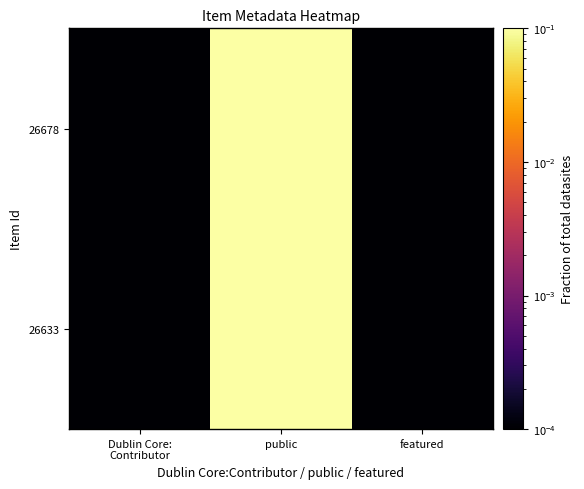

Count the number of data series in this chart.

2